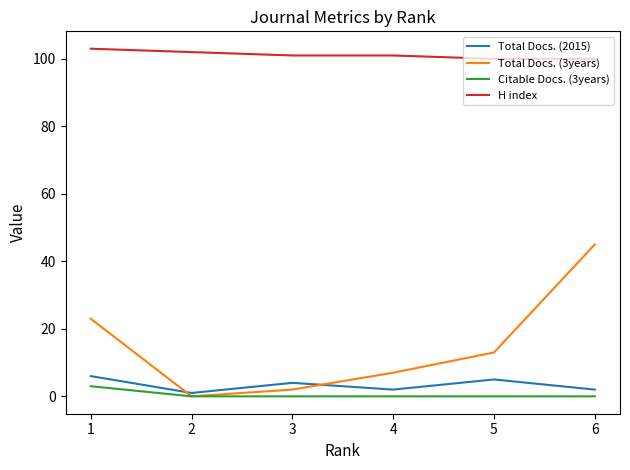

What are all the series names shown in the legend?

Total Docs. (2015), Total Docs. (3years), Citable Docs. (3years), H index